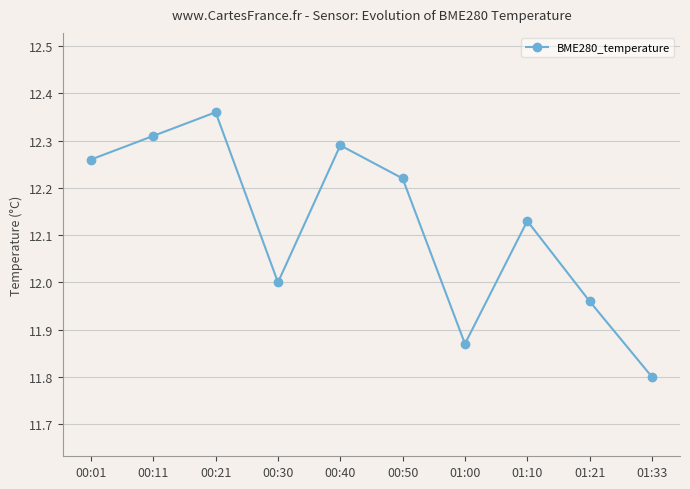

What is the change in value from 00:50 to 01:33?

-0.4